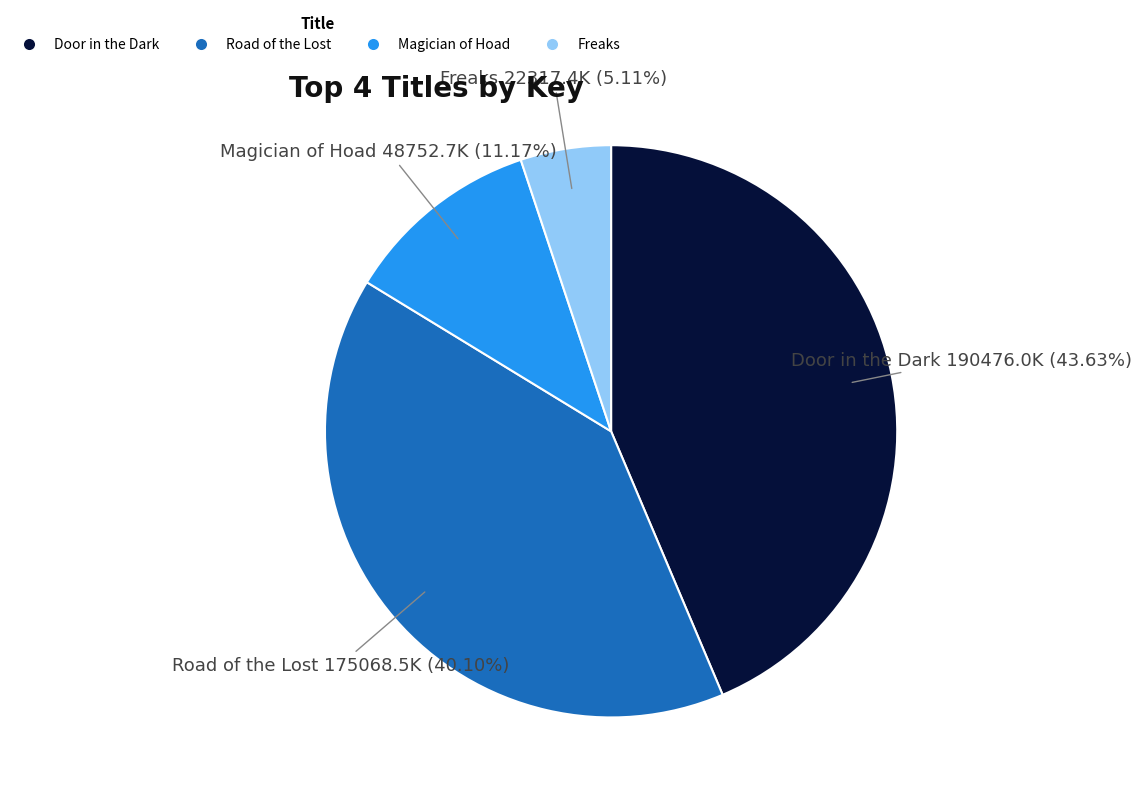

Does Door in the Dark represent more than half of the total?

No